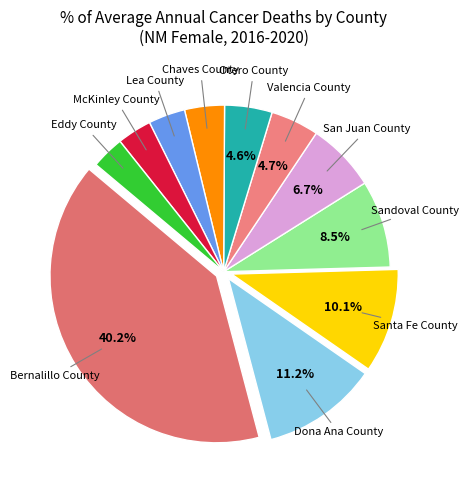

Does any single category account for the majority?

No